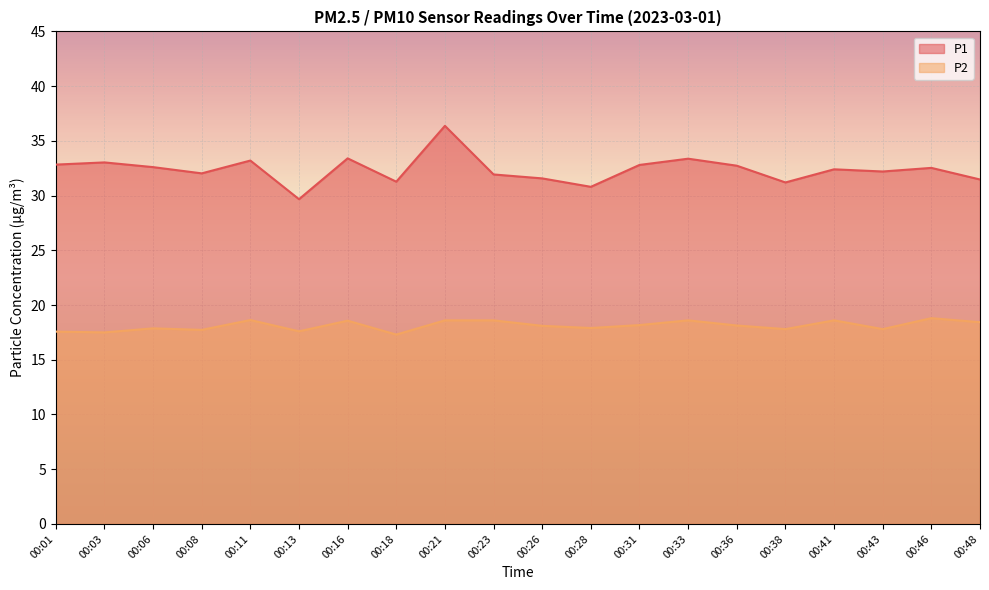

What is the sum of the P2 values at 00:48 and 00:13?

36.0